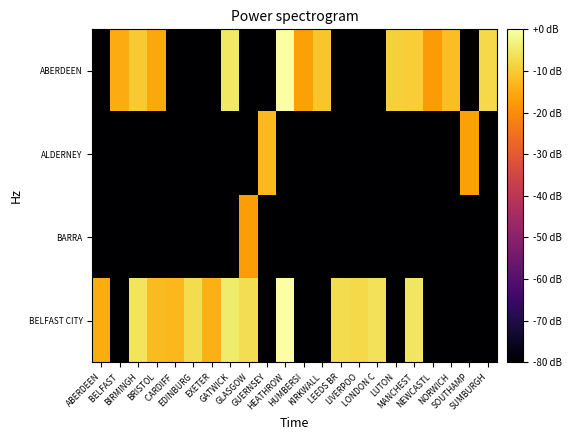

Count the number of categories in the chart.

22